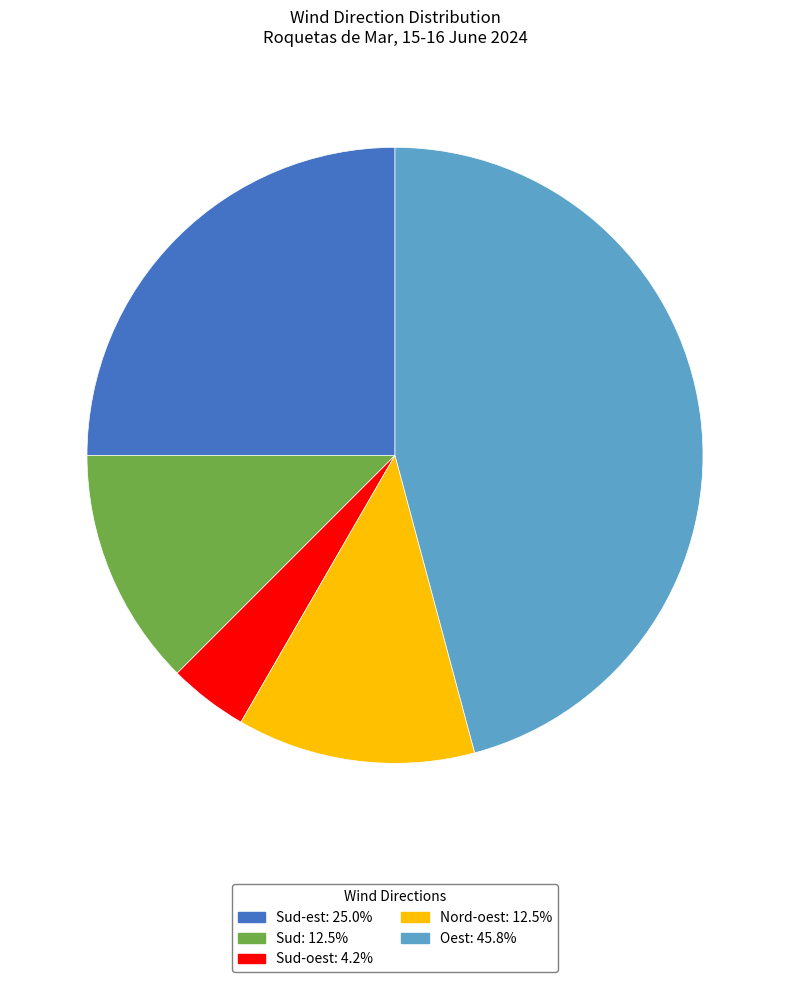

Does any single category account for the majority?

No